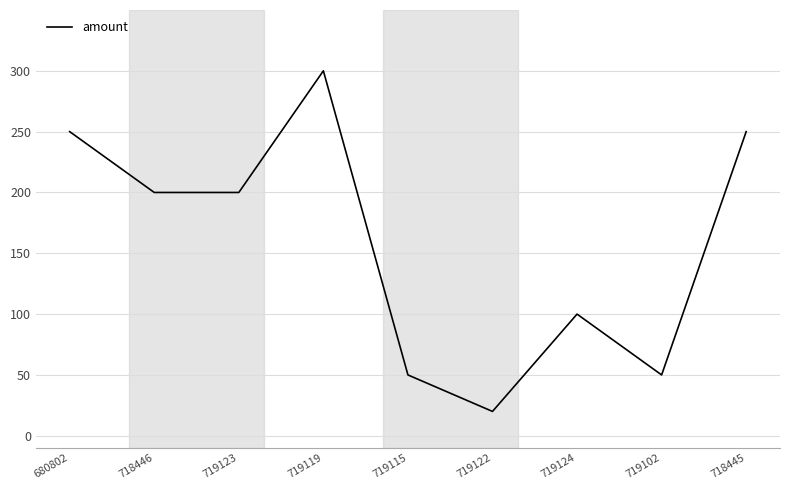

What position from the left is 719119?

4